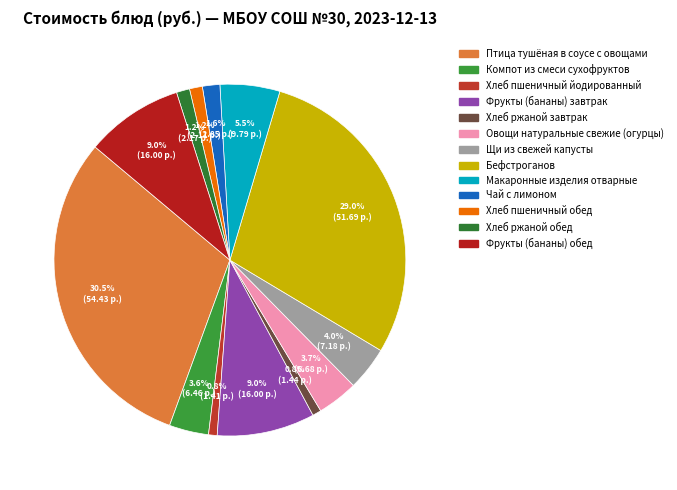

What percentage is the Фрукты (бананы) завтрак slice, to the nearest percent?

9%